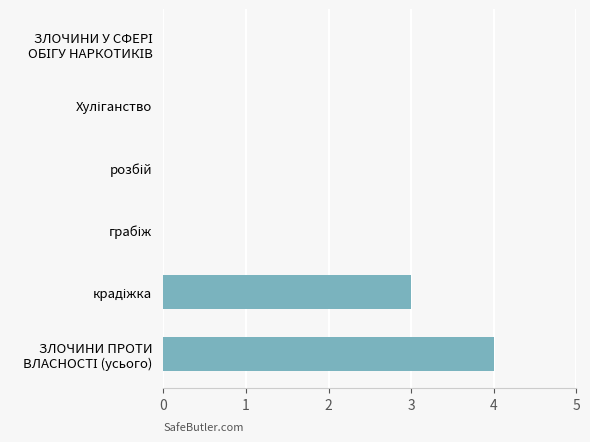

What is the sum of all values?

7